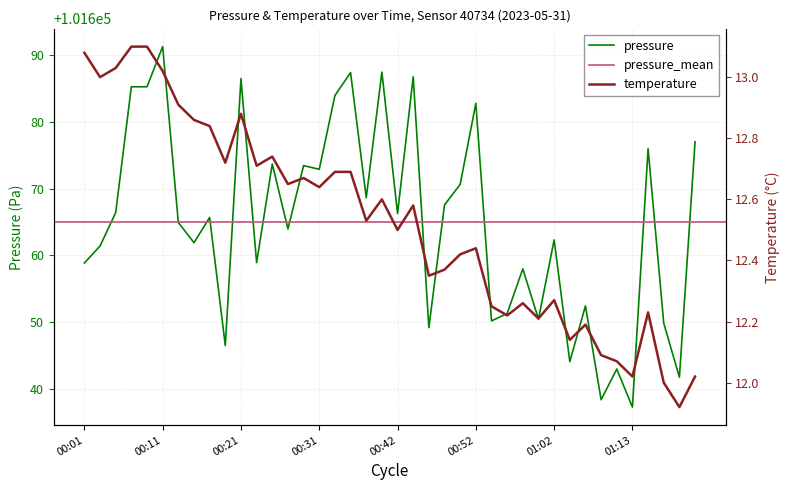

Count the number of categories in the chart.

40